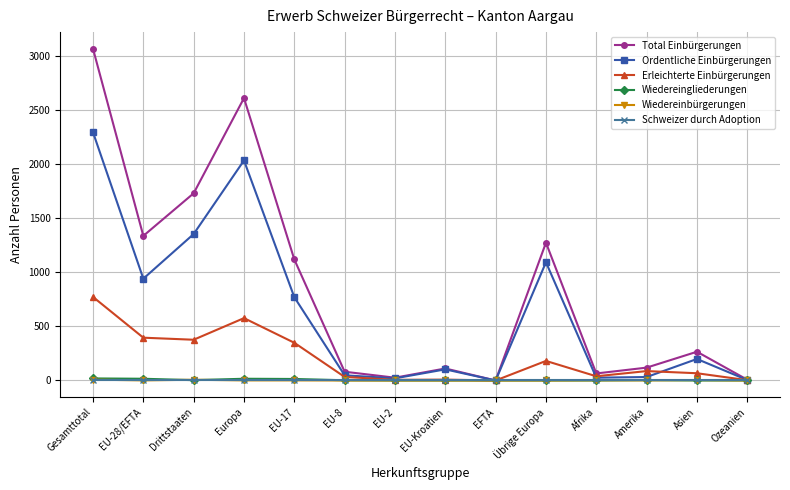

Between EU-17 and Übrige Europa, which series saw the biggest shift?

Ordentliche Einbürgerungen